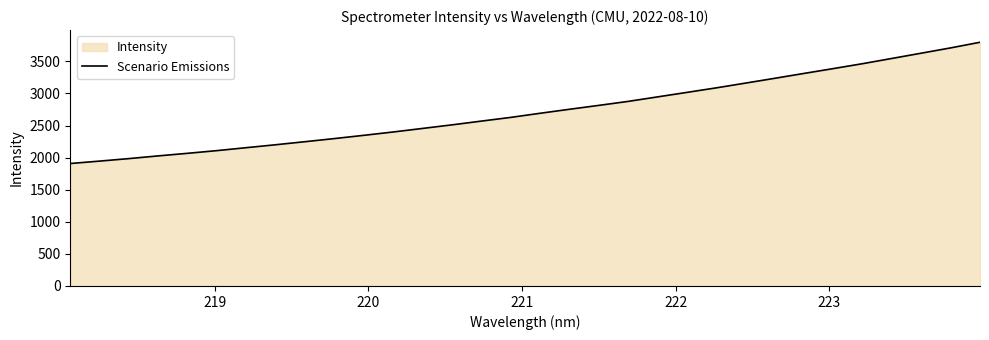

What is the maximum value shown in the chart?

3797.5